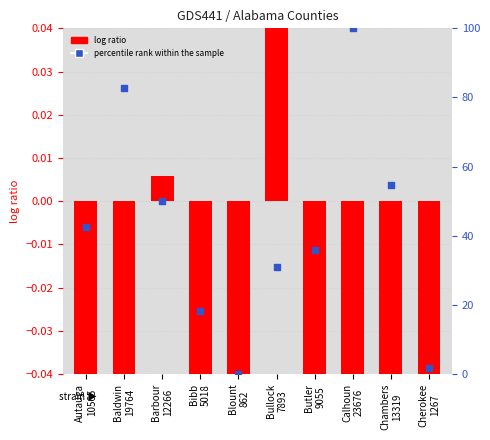

Which series reaches the maximum Y coordinate?

percentile rank within the sample